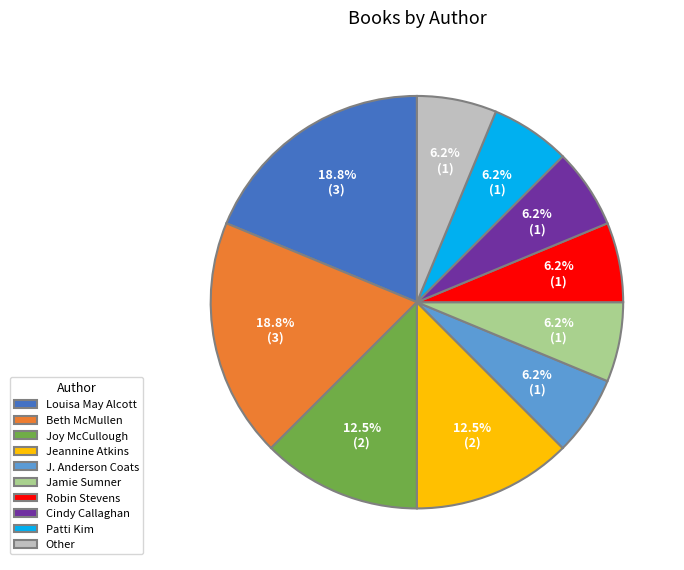

Which has a higher value, Other or Jeannine Atkins?

Jeannine Atkins